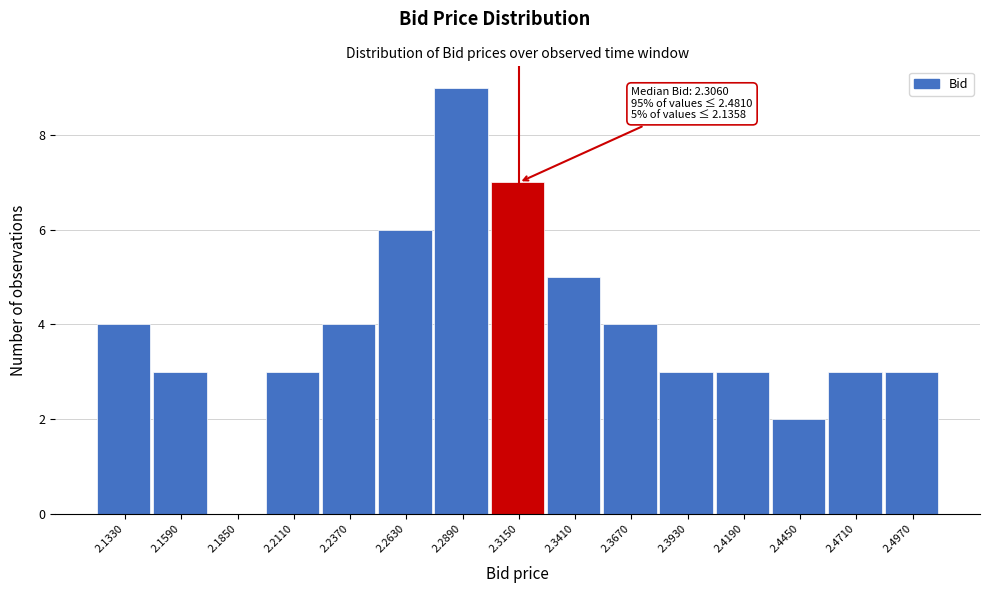

Which range on the x-axis has the tallest bar?

2.276 to 2.302